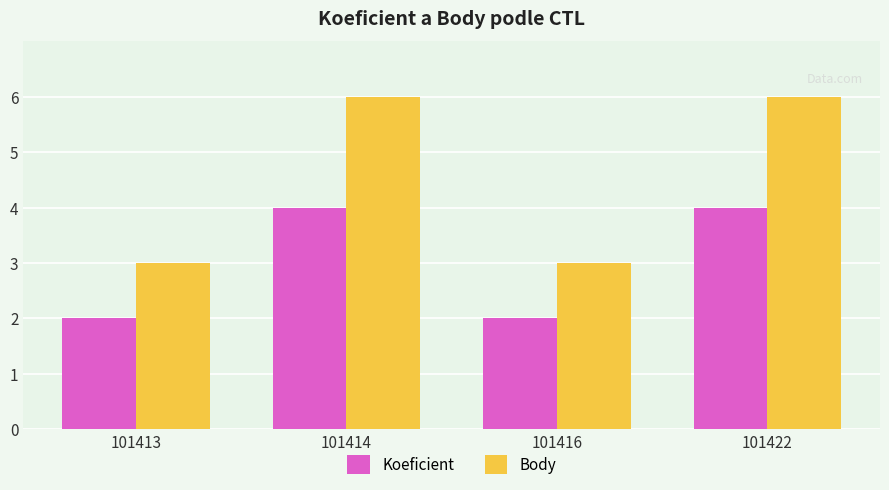

The Koeficient series shows 1 at 101413. True or false?

False